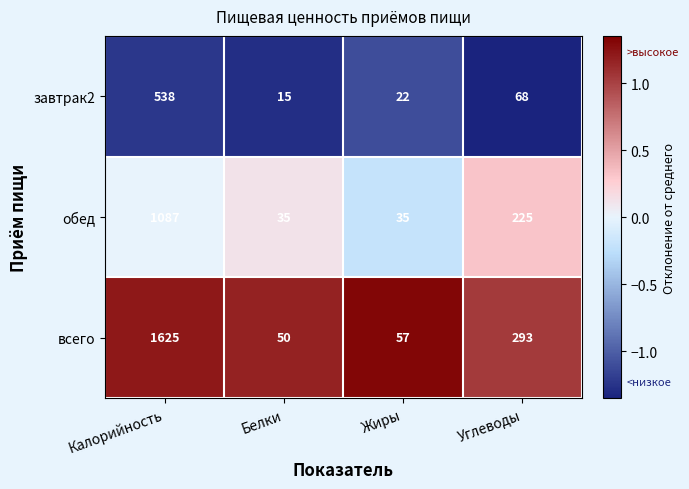

What is the sum of the всего values at Жиры and Углеводы?

350